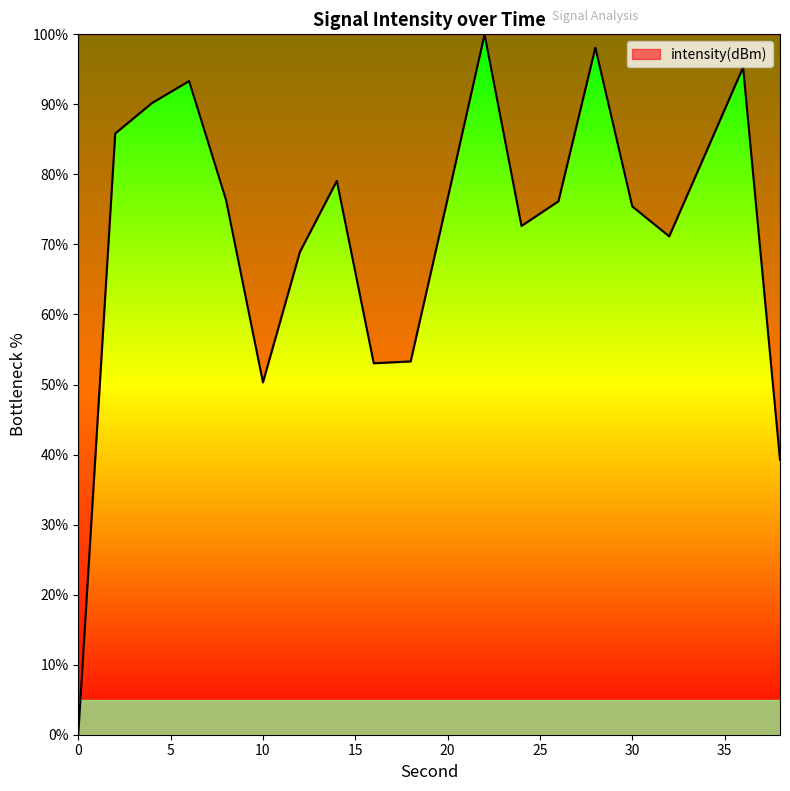

What is the maximum value shown in the chart?

100.0